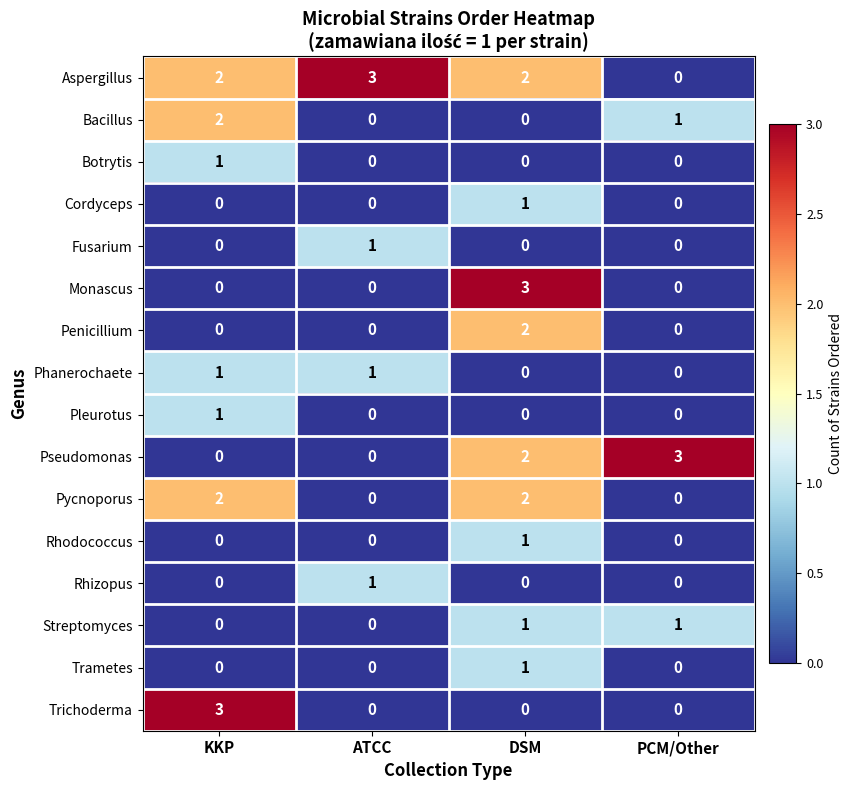

At how many categories does at least one series exceed 1?

4